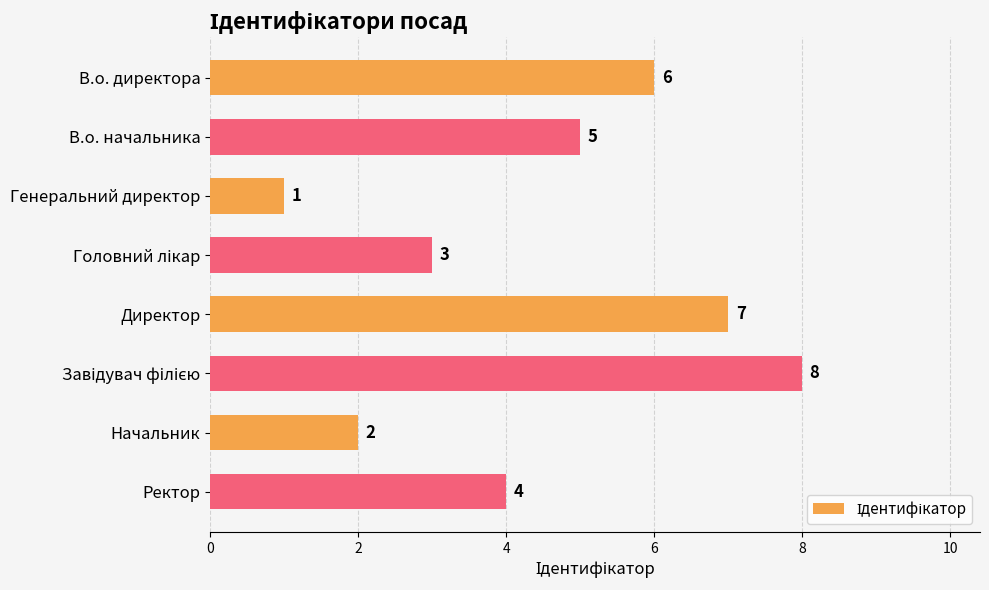

Between В.о. директора and Начальник, which is larger?

В.о. директора